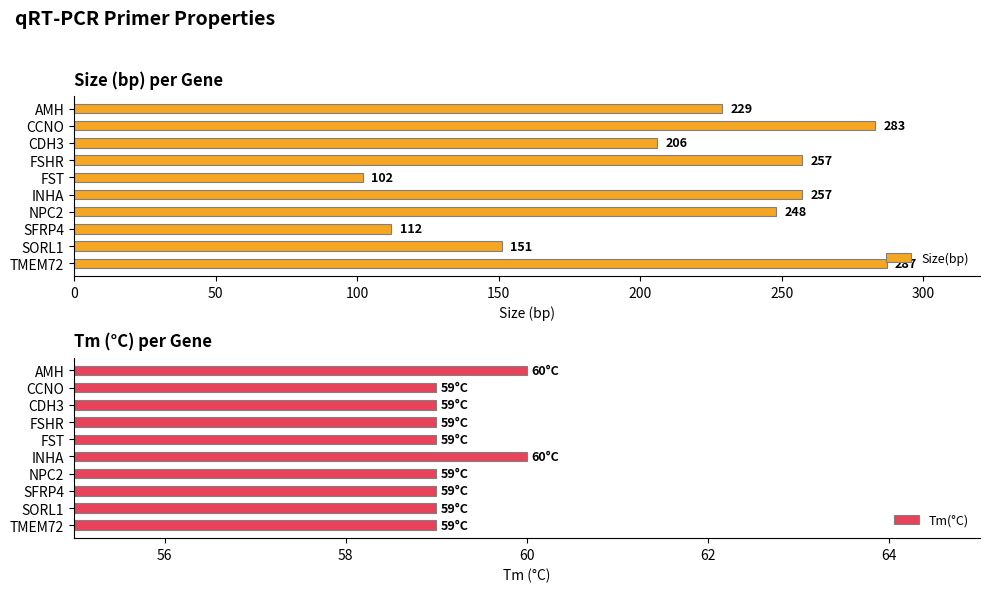

How many categories are shown in the chart?

10